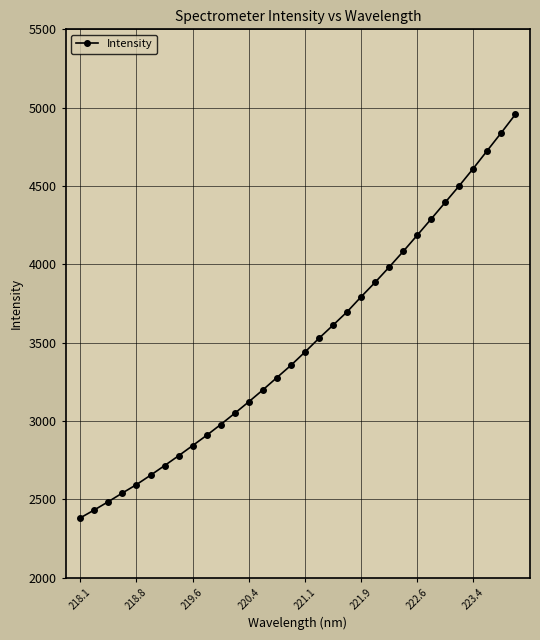

What is the average value?

3494.9